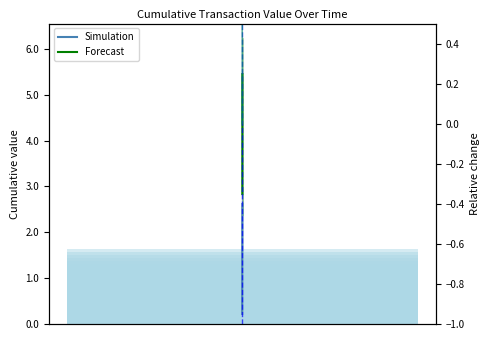

Is the value of cumulative_upper at 21 greater than the value of cumulative_value at 16?

Yes